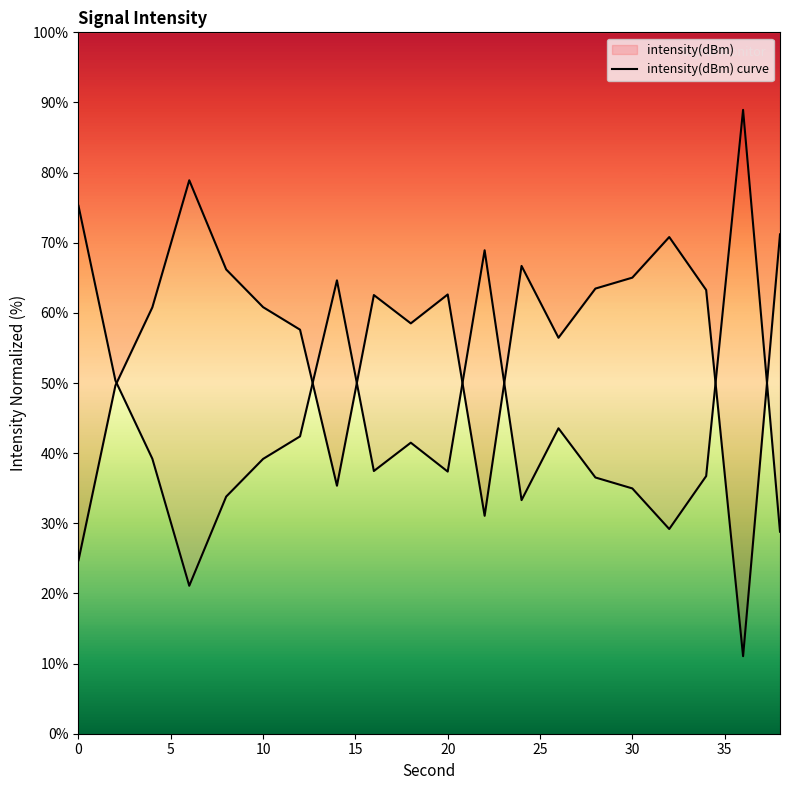

Reading right to left, transcribe all the data shown in this chart.

71.2	11.1	63.3	70.8	65.0	63.5	56.5	66.7	31.1	62.6	58.5	62.5	35.4	57.6	60.8	66.2	78.9	60.8	49.6	24.7